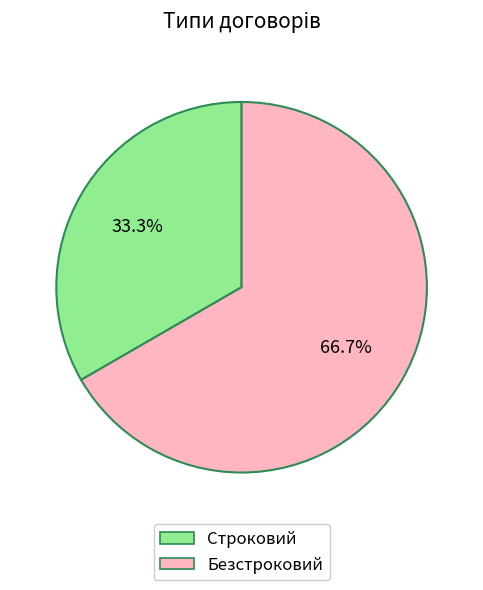

Rank the categories by value from highest to lowest.

Безстроковий, Строковий